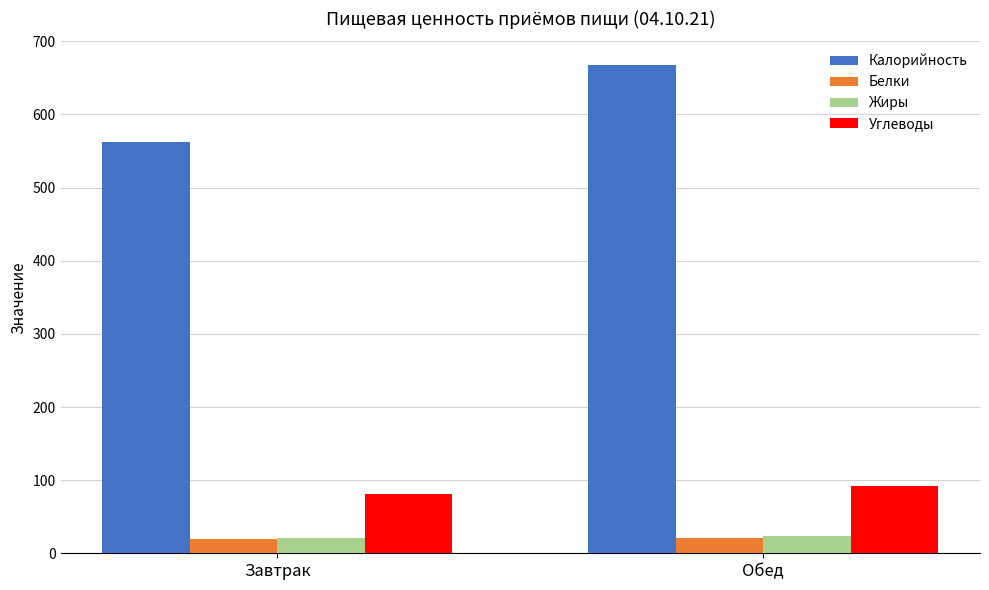

The Белки series shows 19 at Завтрак. True or false?

True